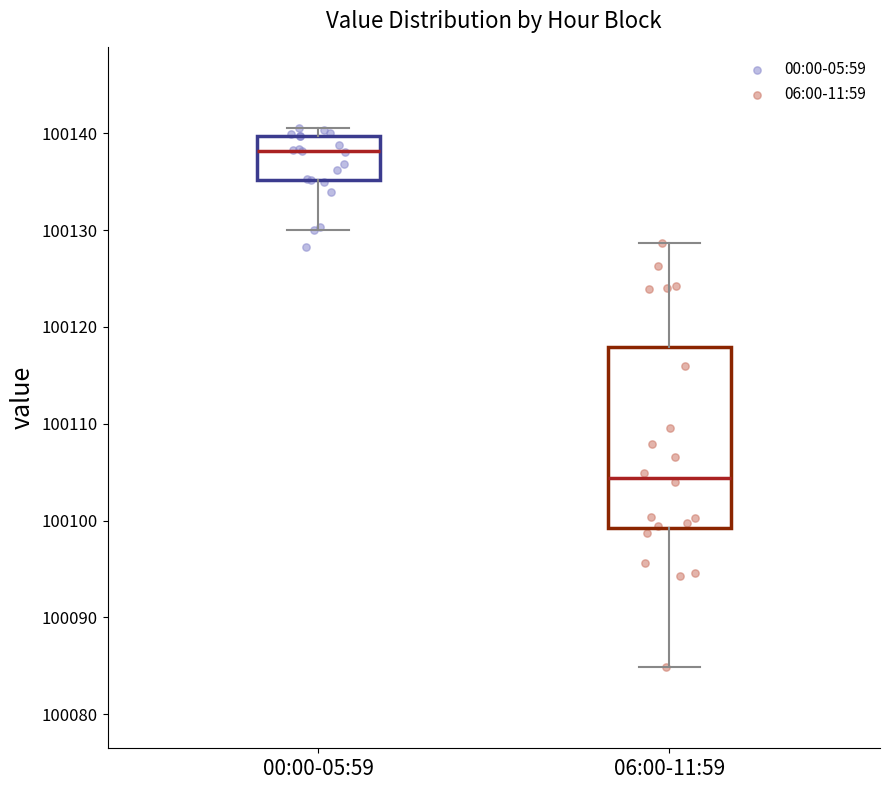

Where does the median line of the box for 00:00-05:59 sit on the y-axis? The values are not printed on the chart, so give them approximately, as read against the axis.

100138